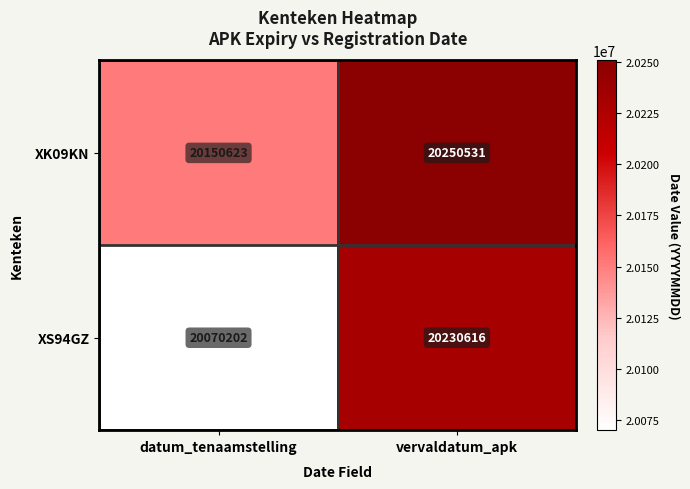

Which series has the widest spread of values?

XS94GZ